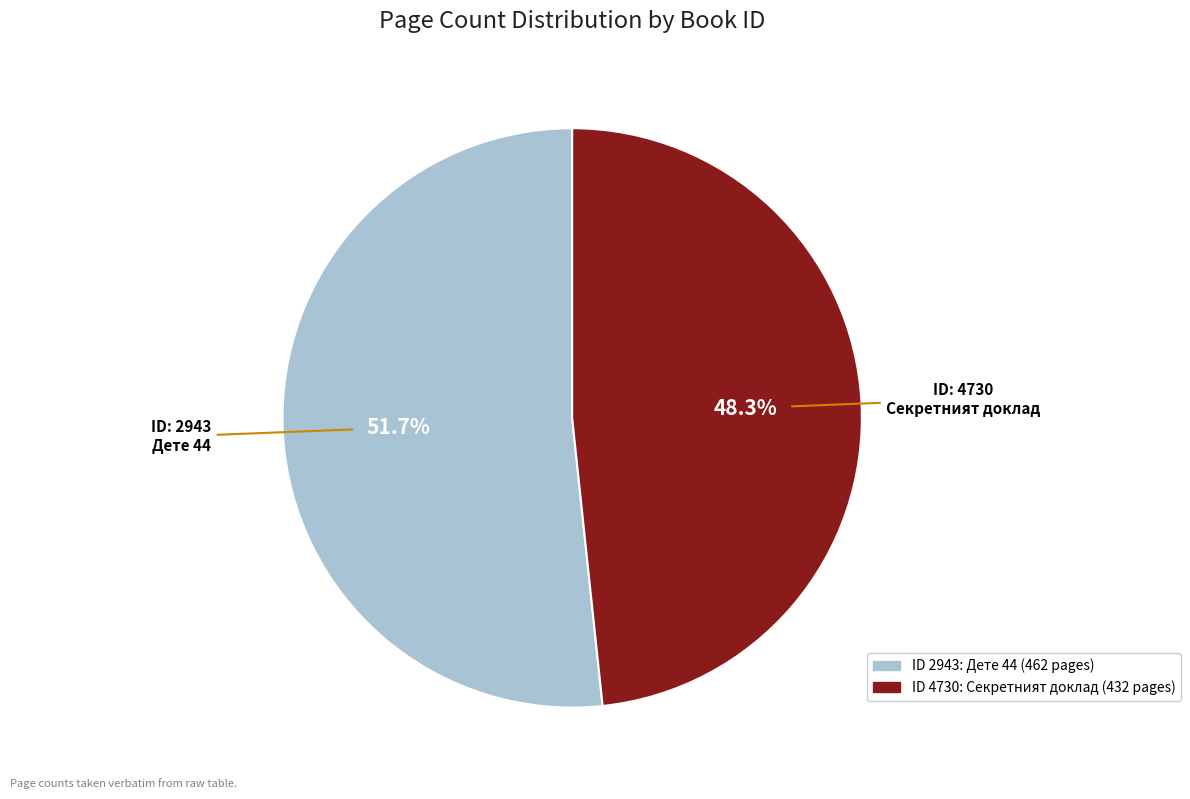

Is there a majority slice in this chart?

Yes